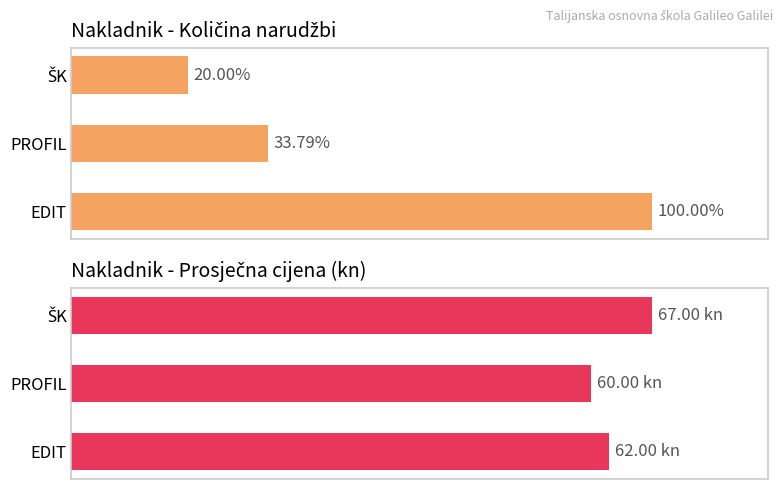

How many values in the Količina series exceed 33?

2